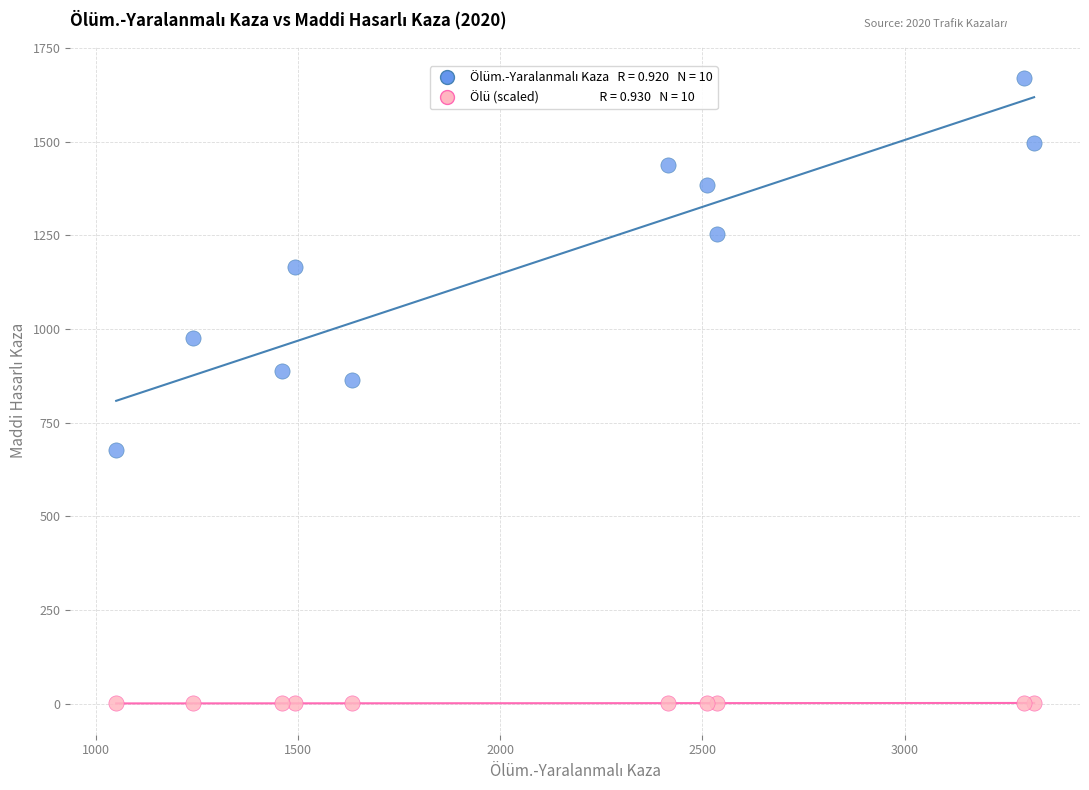

Across all series, what Y value is closest to 835?

865.0